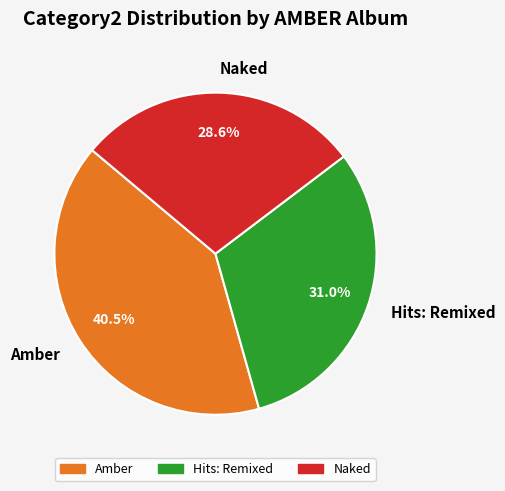

What is the smallest slice in the pie chart?

Naked